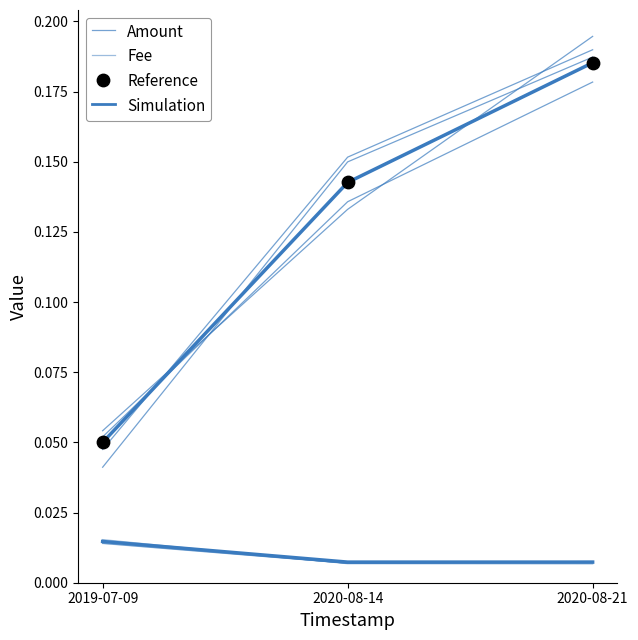

At which category is the sum across all series the highest?

2020-08-21